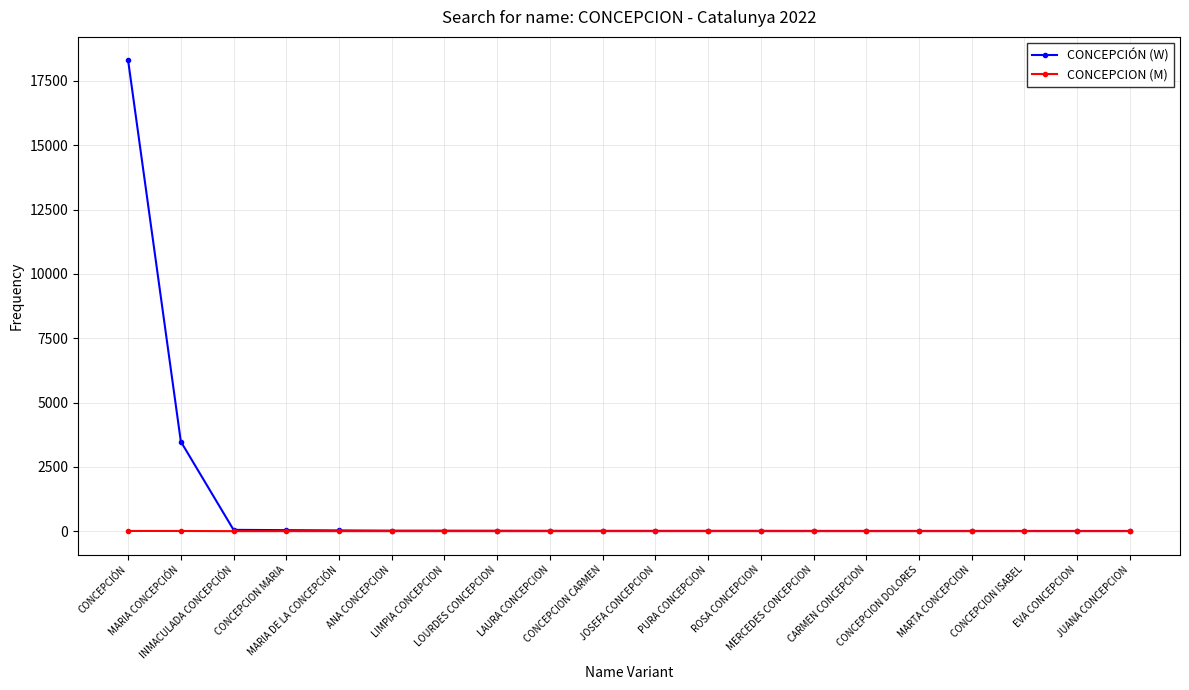

What is the average value of the CONCEPCION (M) series?

1